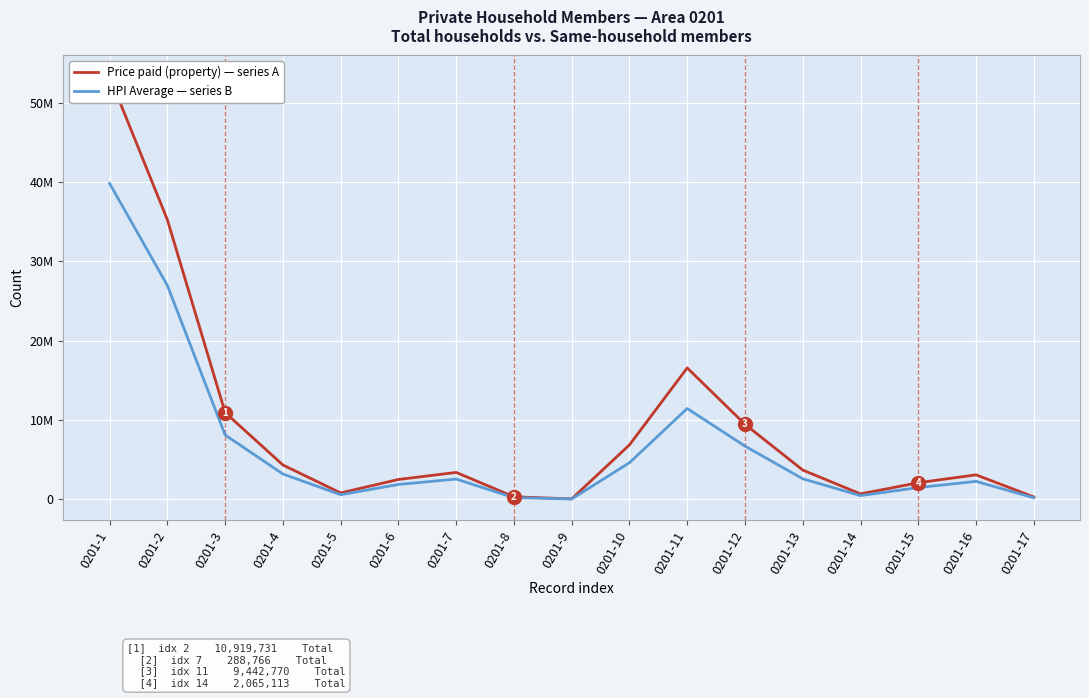

At 0201-4, list the series in order from smallest to largest.

HPI Average — series B, Price paid (property) — series A